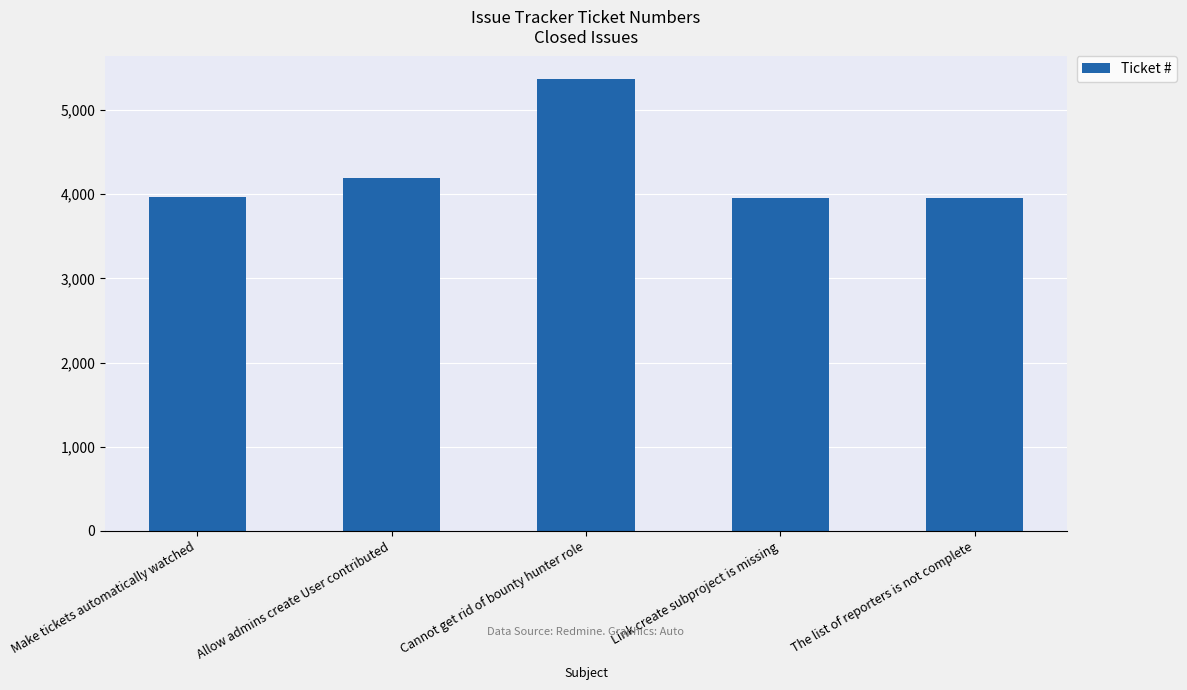

What is the ratio of the value at Cannot get rid of bounty hunter role to the value at The list of reporters is not complete?

1.4